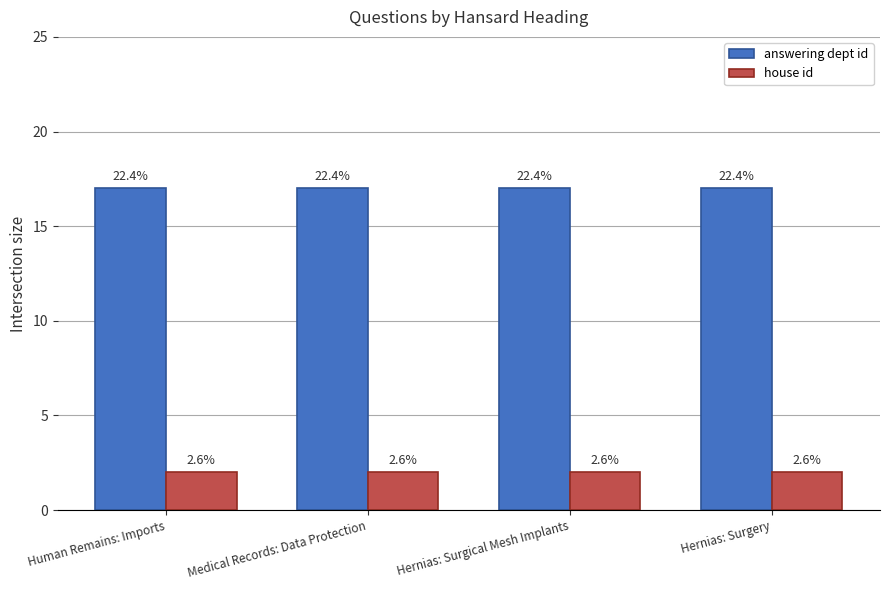

What are all the series names shown in the legend?

answering dept id, house id